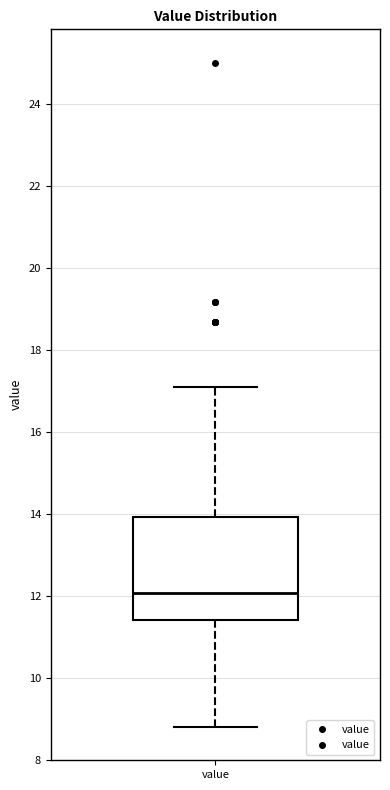

Read this box plot against the y-axis: the position of the median line, the range covered by the box, and the ends of both whiskers. The values are not printed on the chart, so give them approximately, as read against the axis.

median 12.0, box 11.4 to 14.0, whiskers 8.8 to 17.2